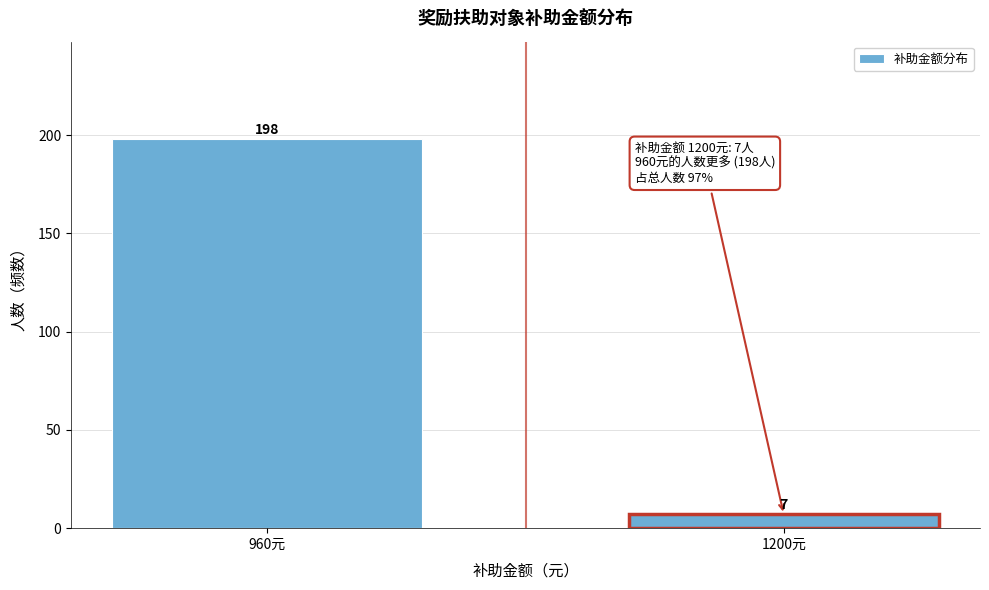

Reading left to right, extract all data points from this chart.

198	7